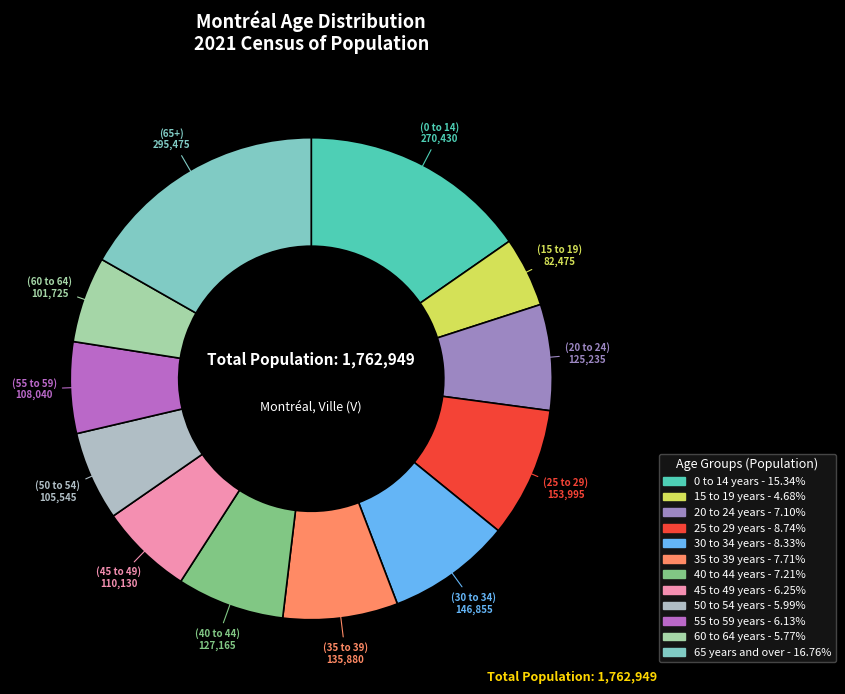

How many slices are in this pie chart?

12